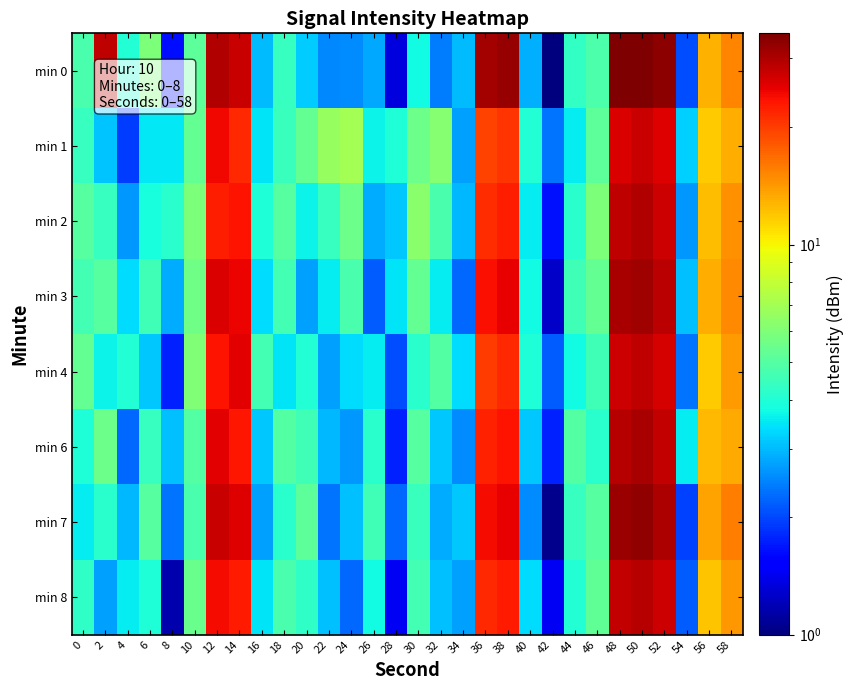

What is the total value across all series at 40?

27.2